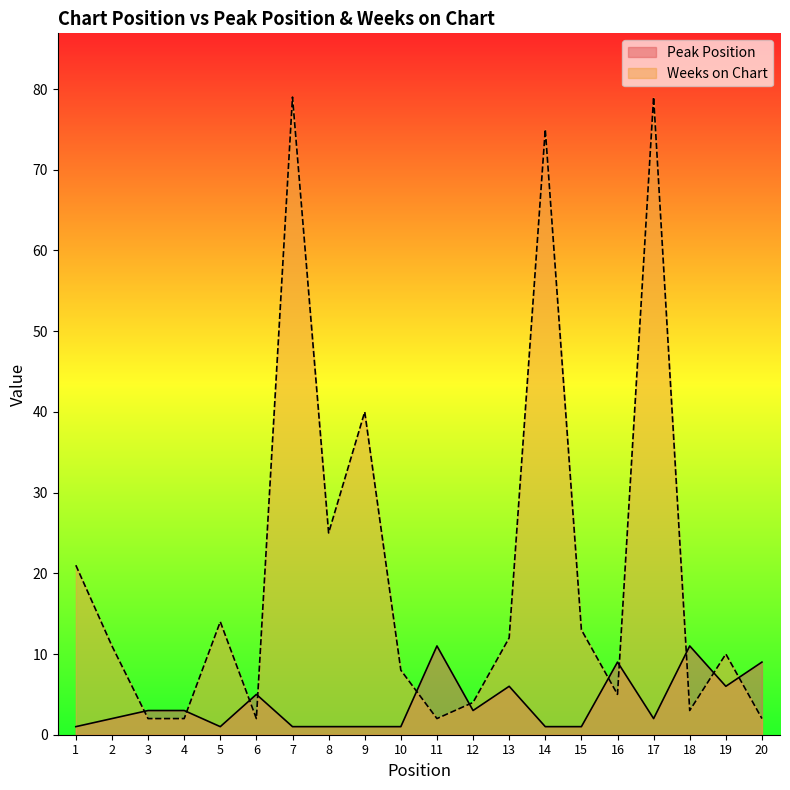

Count the number of categories in the chart.

20